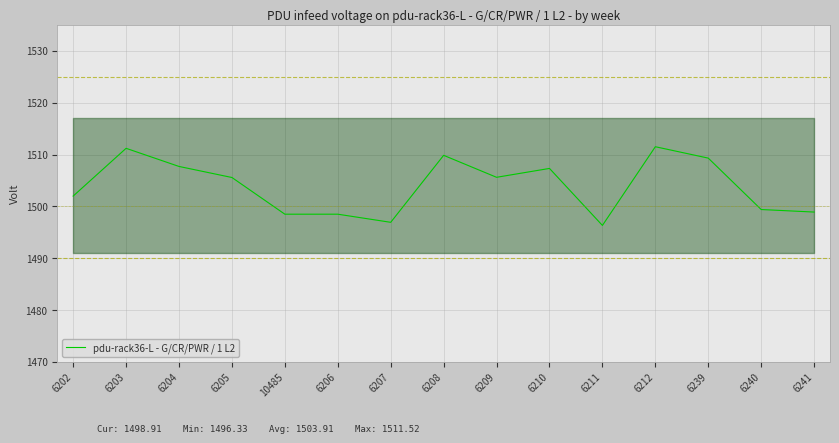

Where is the data nearest to the value 1503?

6202